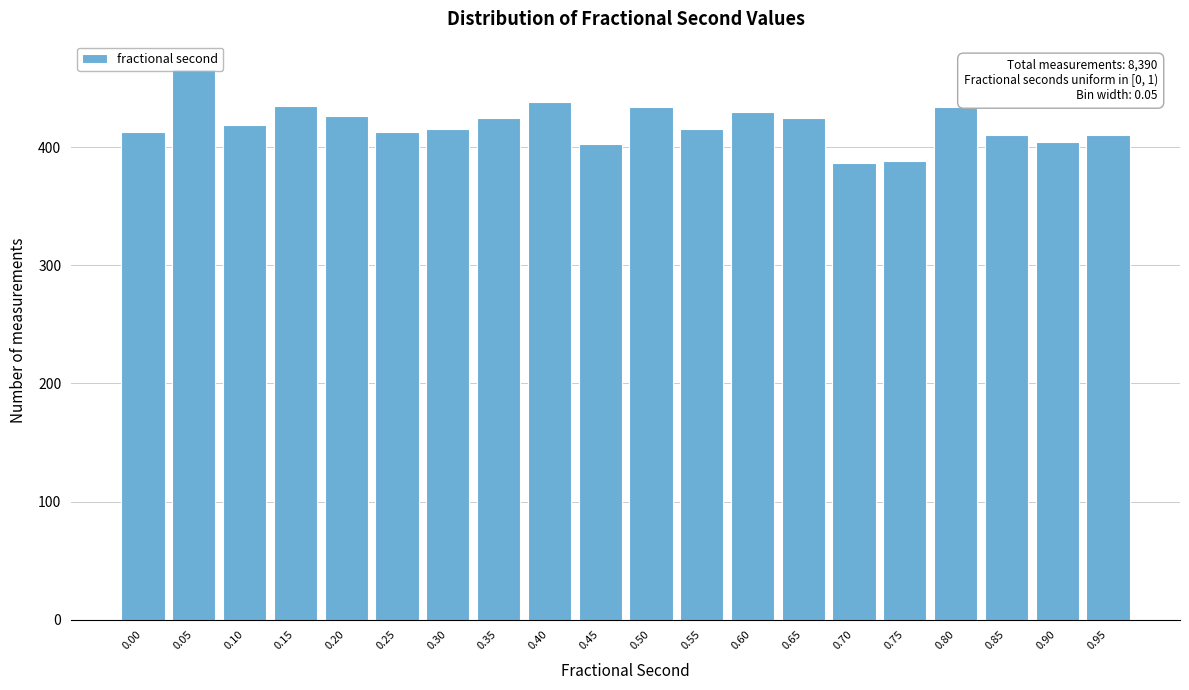

What is the greatest value displayed?

466